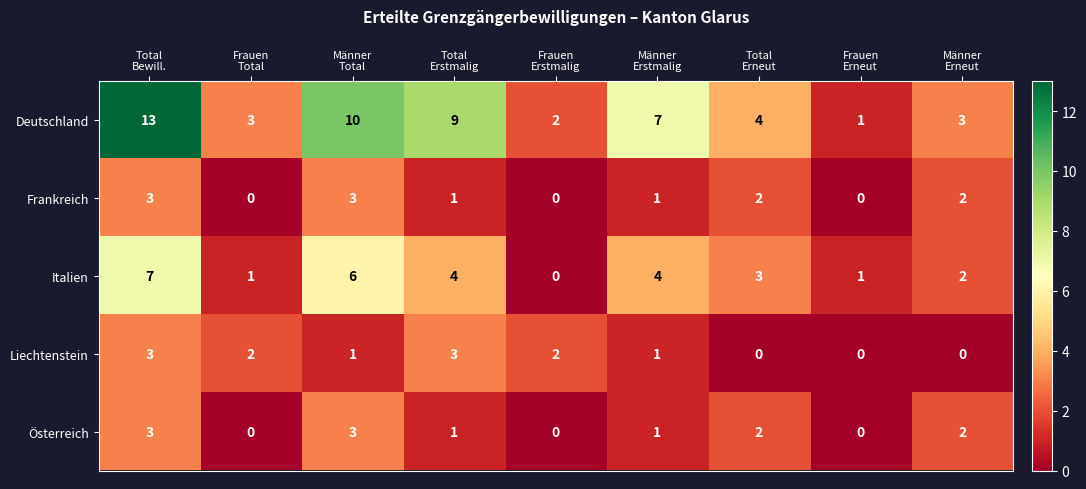

Count the number of categories in the chart.

9